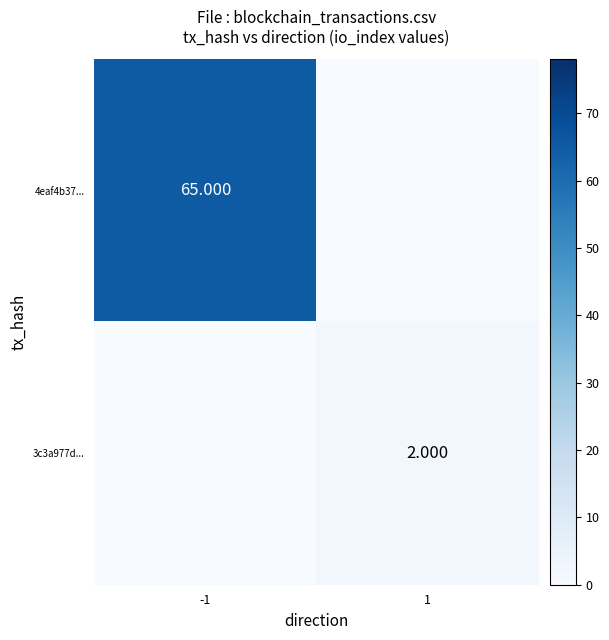

What is the difference between the maximum and minimum values in the 4eaf4b37... series?

65